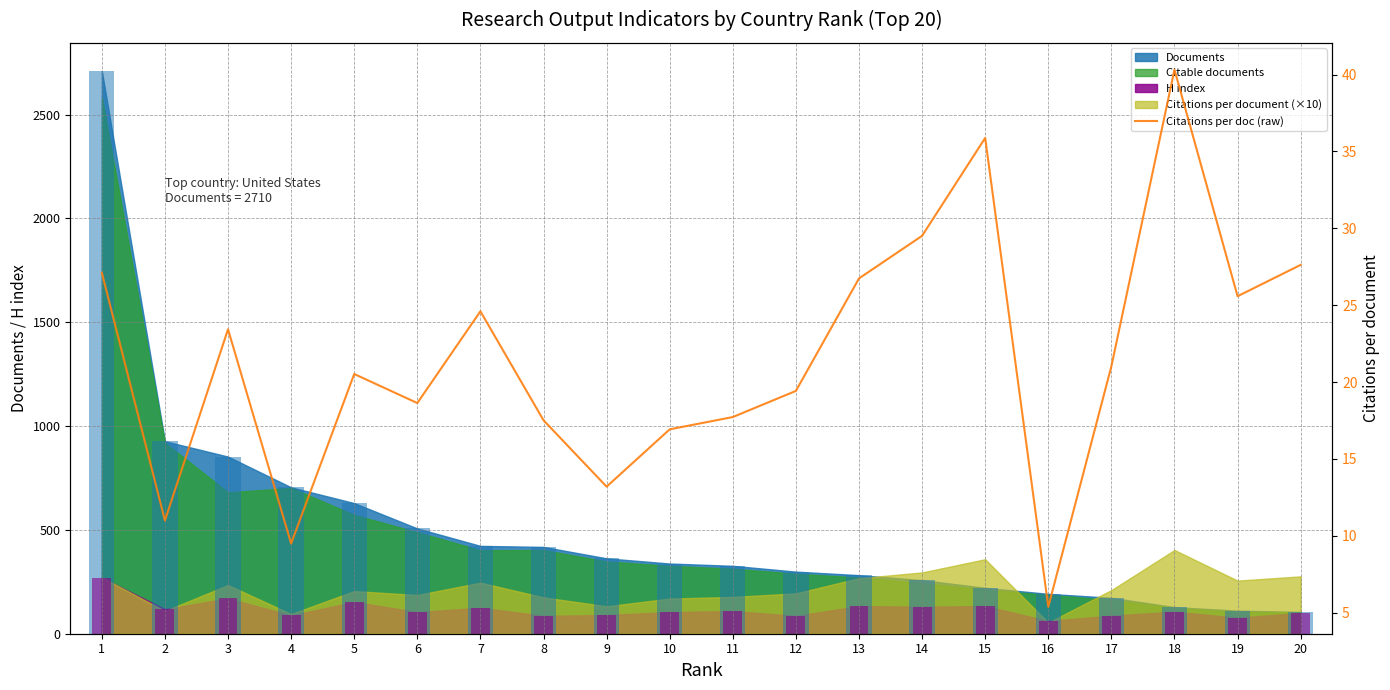

What is the ratio of the value at 4 to the value at 18?

0.2